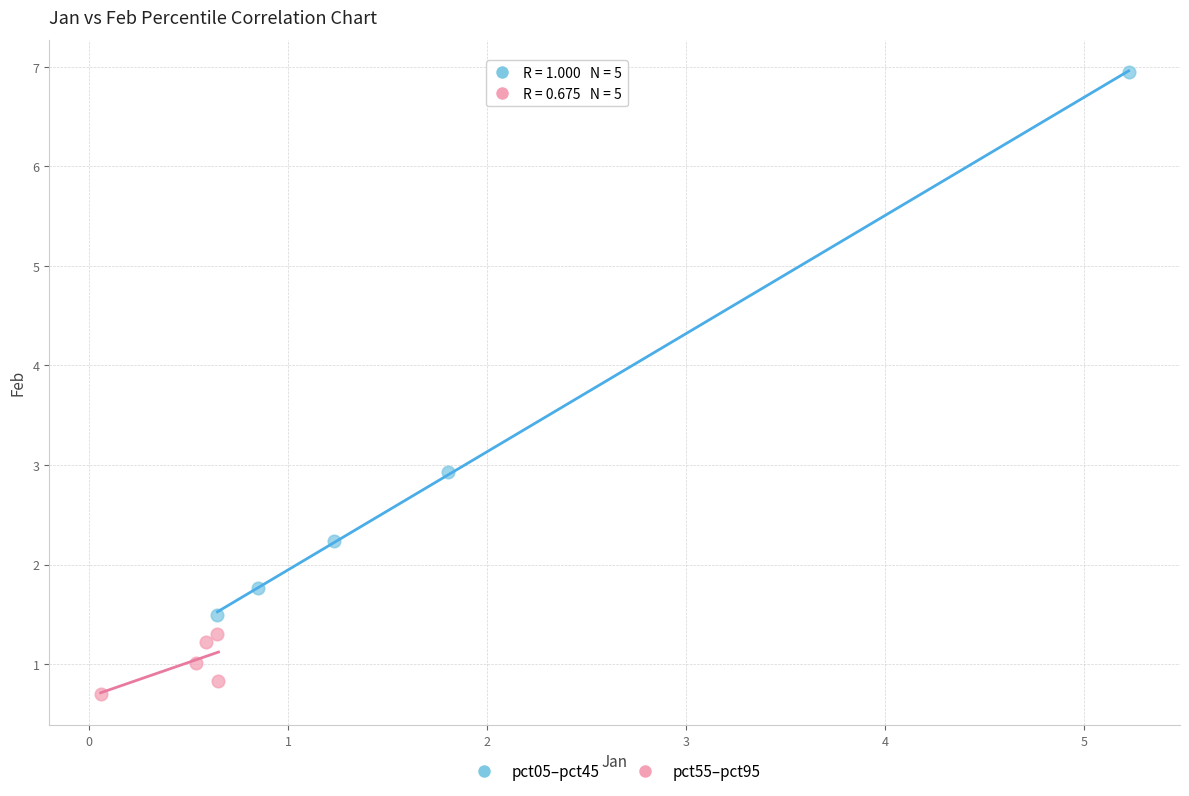

Which series contains the lowest Y value?

pct55–pct95